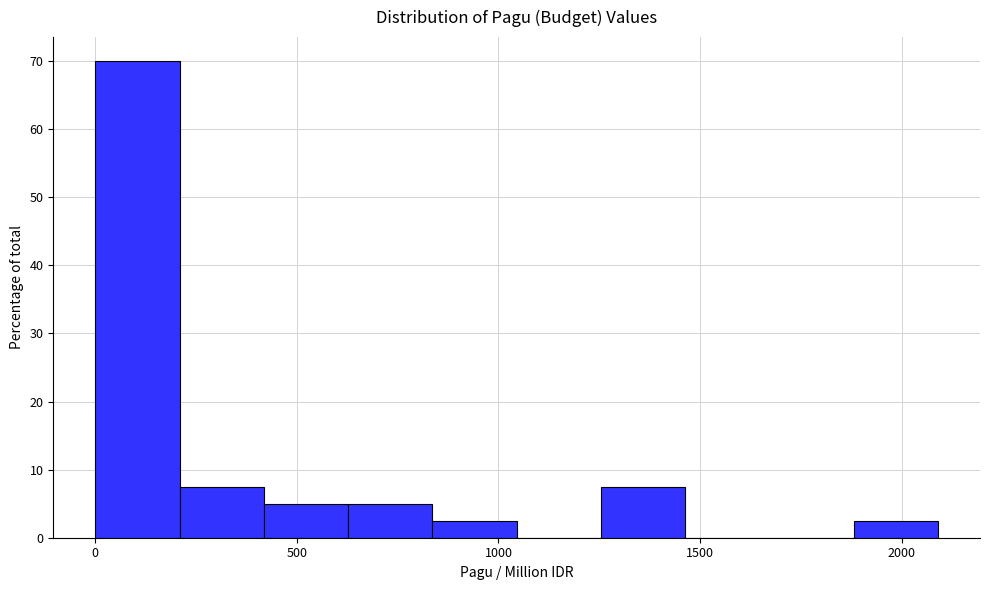

Reading left to right, transcribe this chart: for each bar, give the range it covers on the x-axis and its height. Neither the bar edges nor the heights are printed on the chart, so give them approximately, as read against the axes.

0 to 200: 70
200 to 400: 8
400 to 650: 5
650 to 850: 5
850 to 1050: 3
1050 to 1250: 0
1250 to 1450: 8
1450 to 1650: 0
1650 to 1900: 0
1900 to 2100: 3